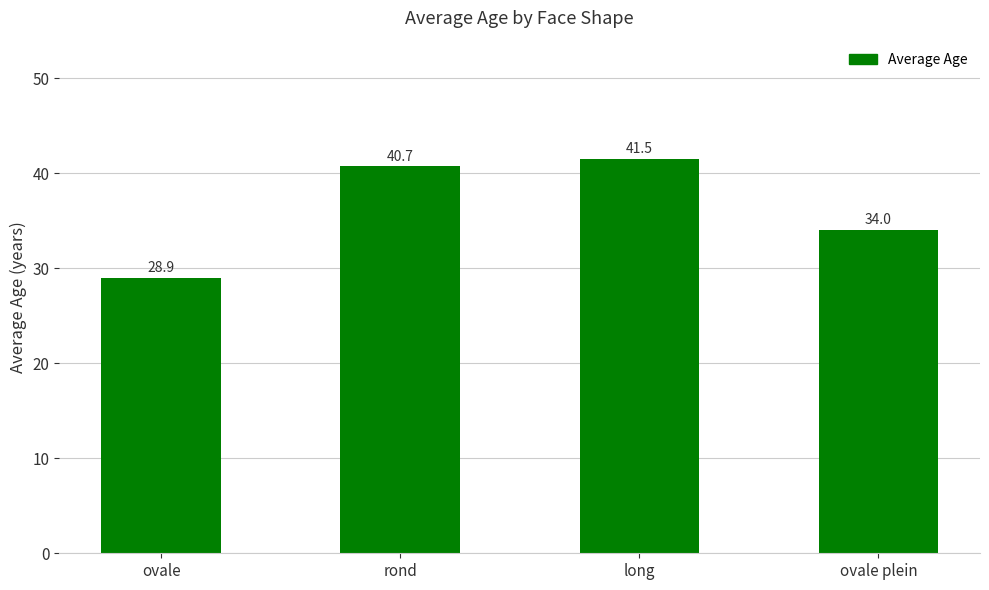

Where is the data nearest to the value 35?

ovale plein